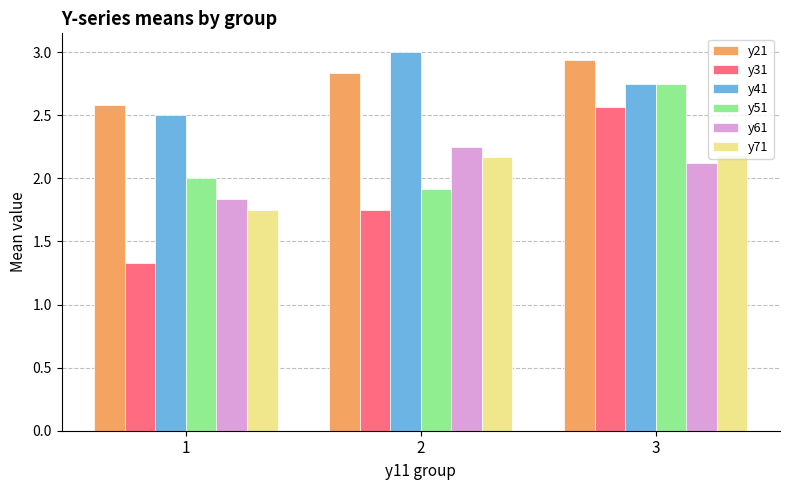

What is the total value across all series at 3?

15.3